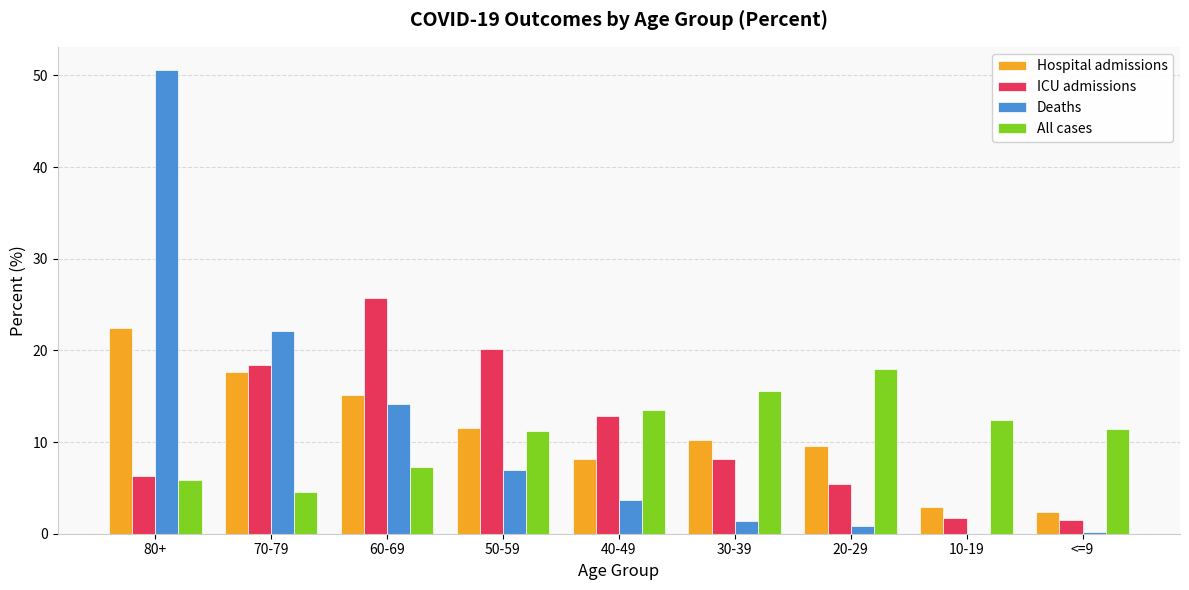

Where is Deaths nearest to the value 25?

70-79